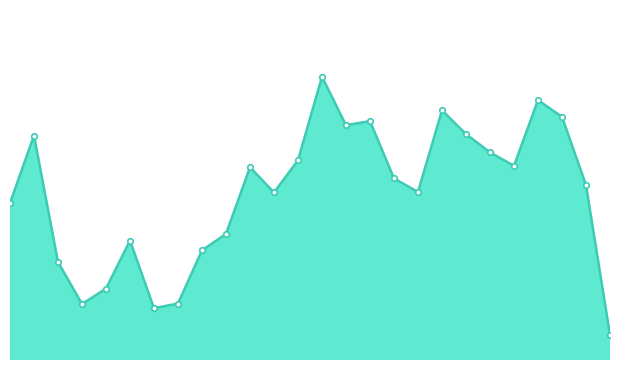

The value of Cash value at 2025-09-18 is 8.0. True or false?

True